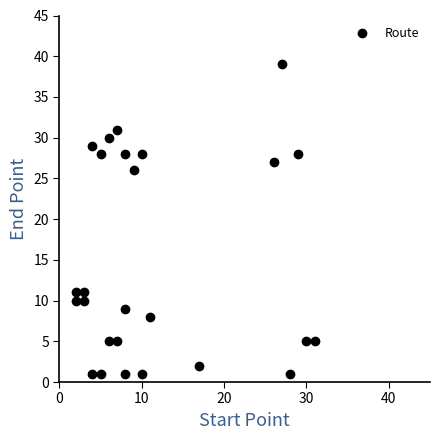

What Y value in the scatter plot is closest to 20?

26